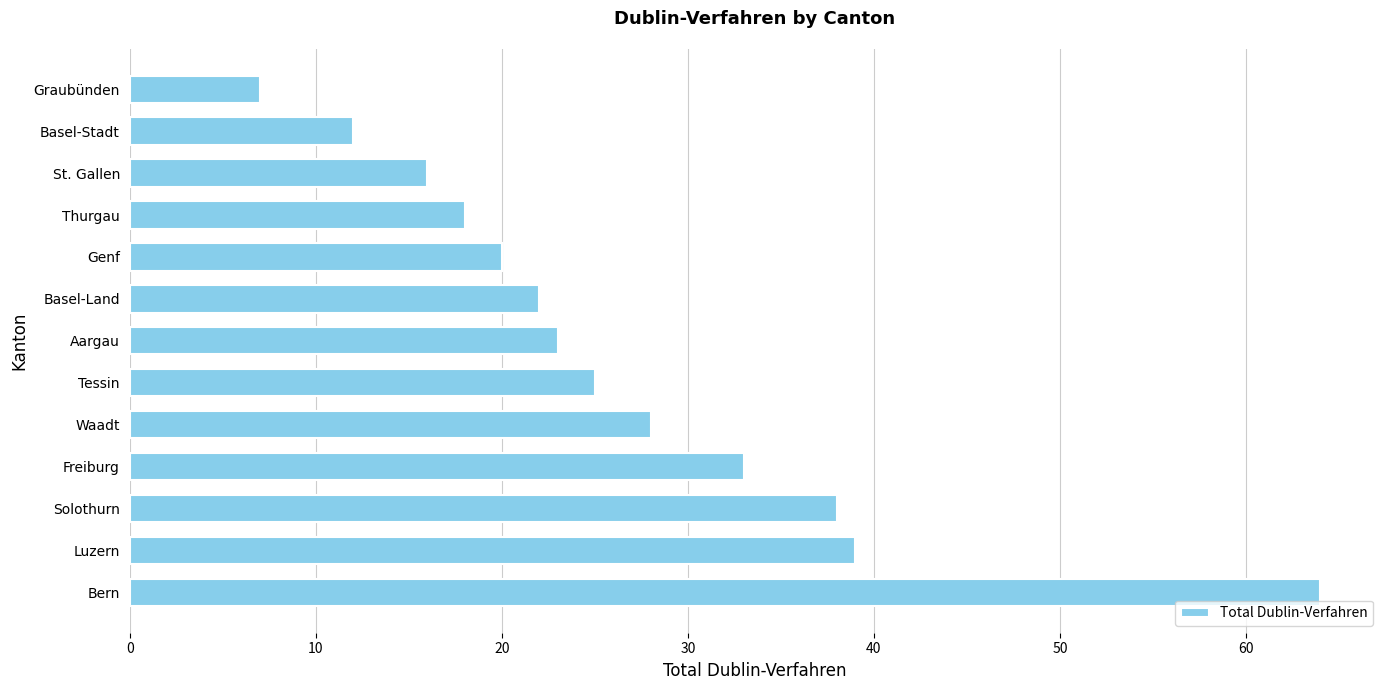

What is the difference between the second highest and second lowest values?

27